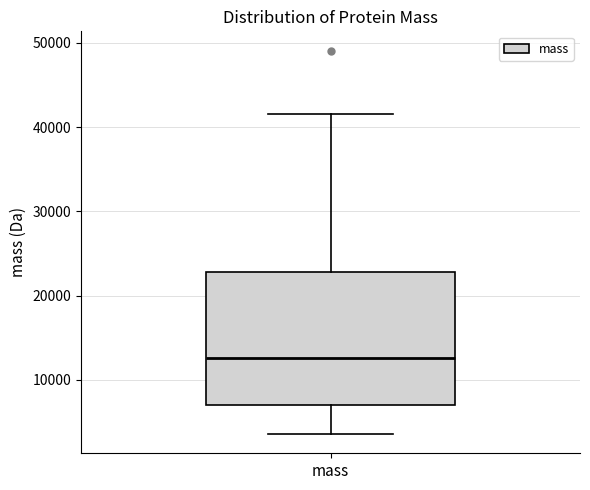

Transcribe this box plot: give where the median line is, the range the box spans, and where the two whiskers end, as read against the y-axis. The values are not printed on the chart, so give them approximately, as read against the axis.

median 13000, box 7000 to 23000, whiskers 4000 to 42000